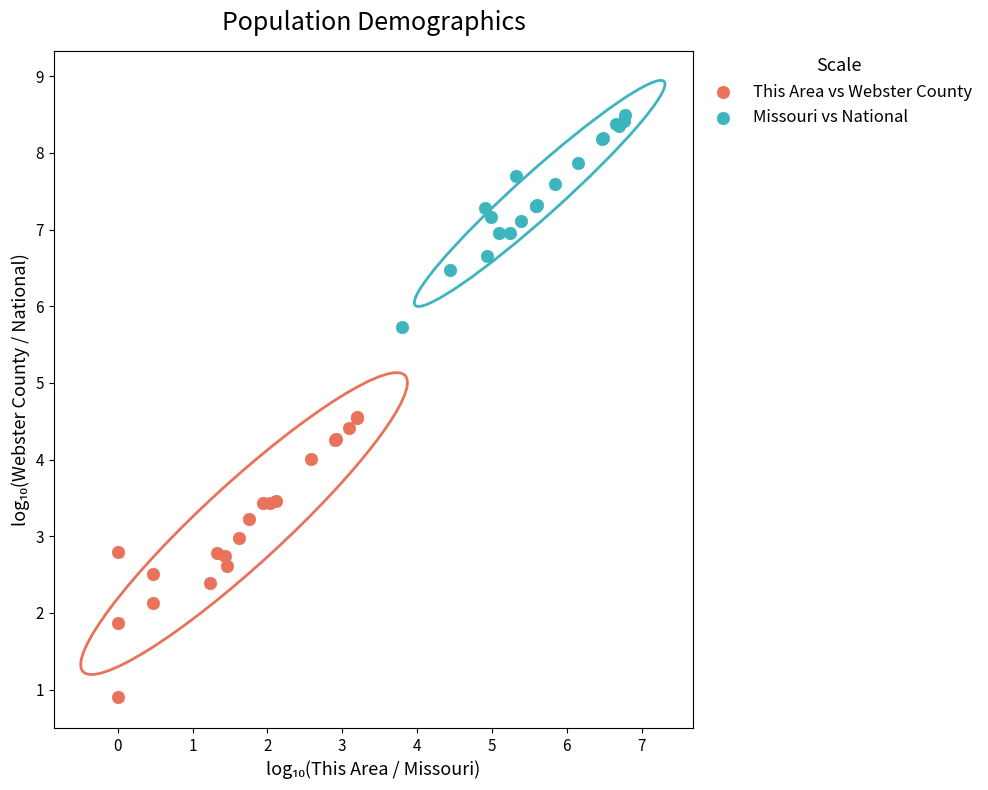

Which series has the widest spread of Y values?

This Area vs Webster County